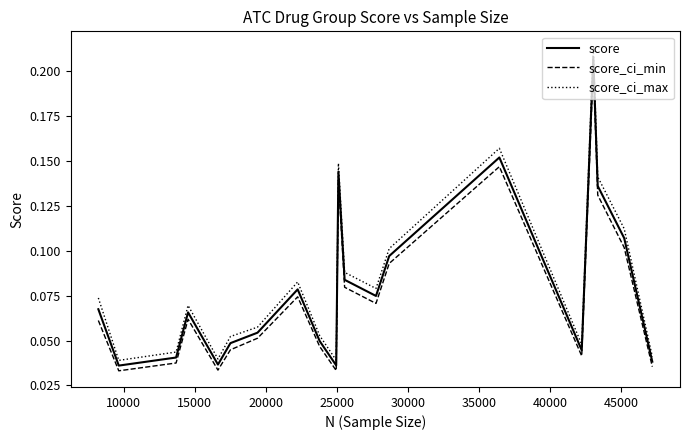

True or false: score_ci_min and score_ci_max cross at least once.

False